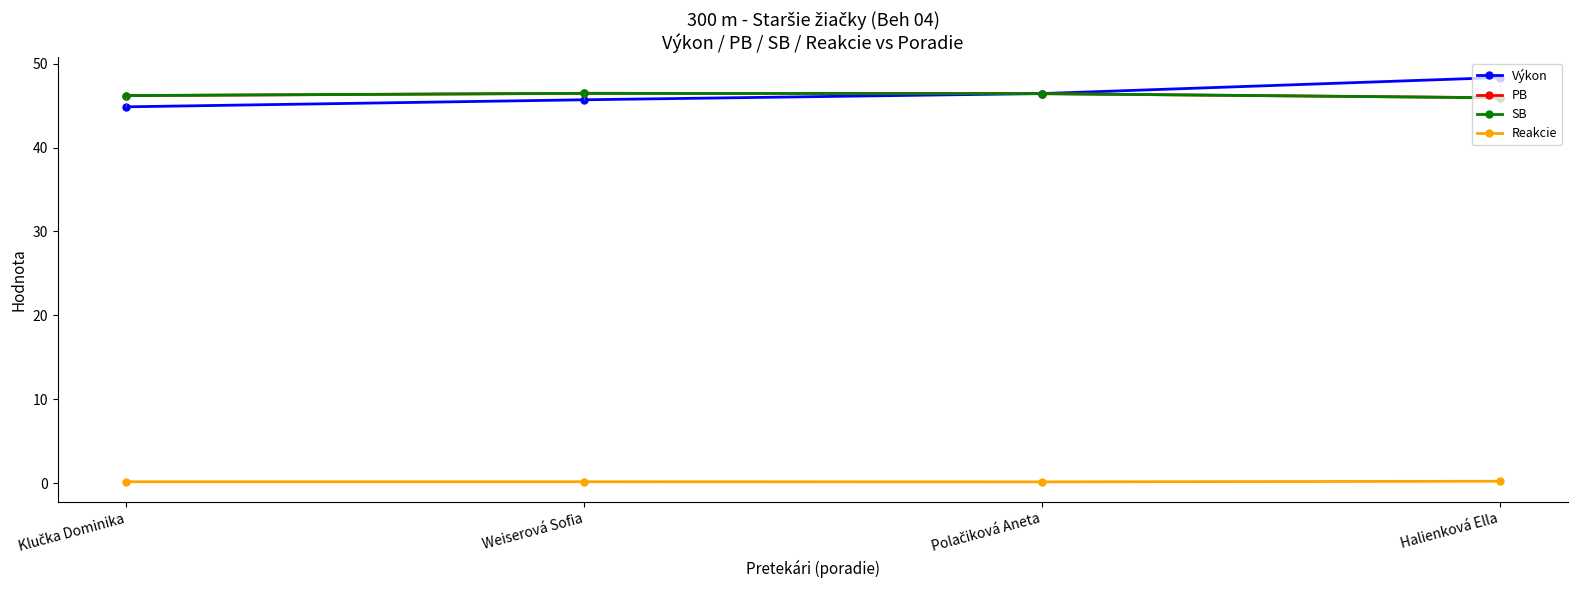

Does the chart have visible grid lines?

No